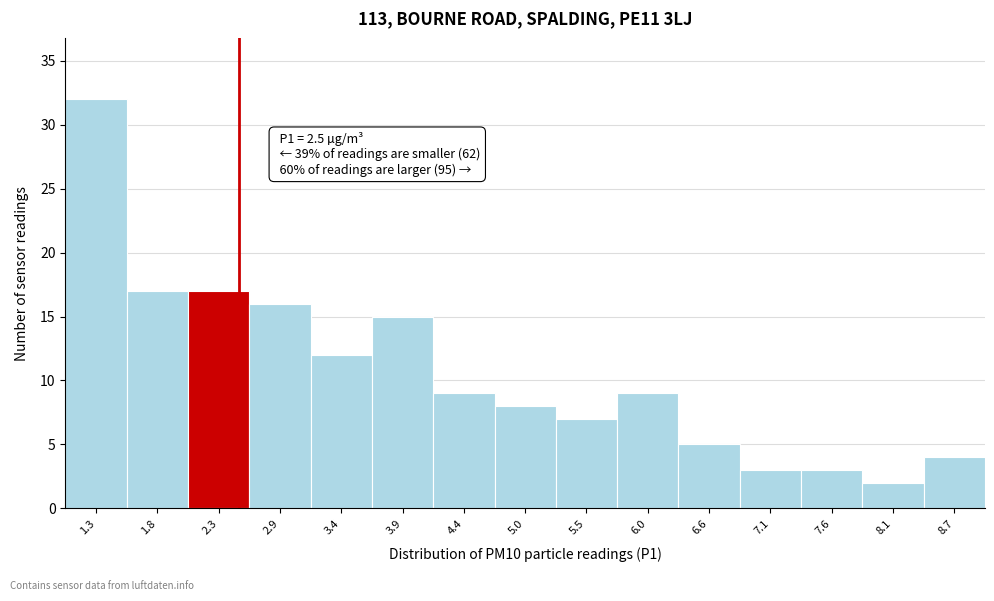

Over which range of the x-axis is the bar tallest?

1.0 to 1.5